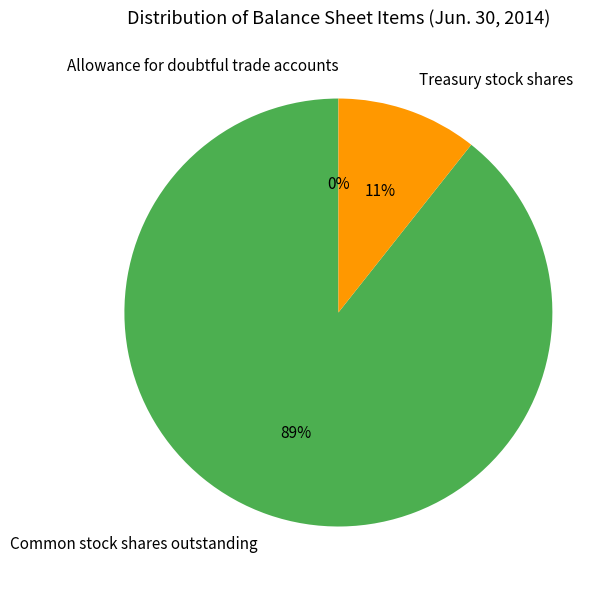

Is there any slice that represents more than half of the pie?

Yes